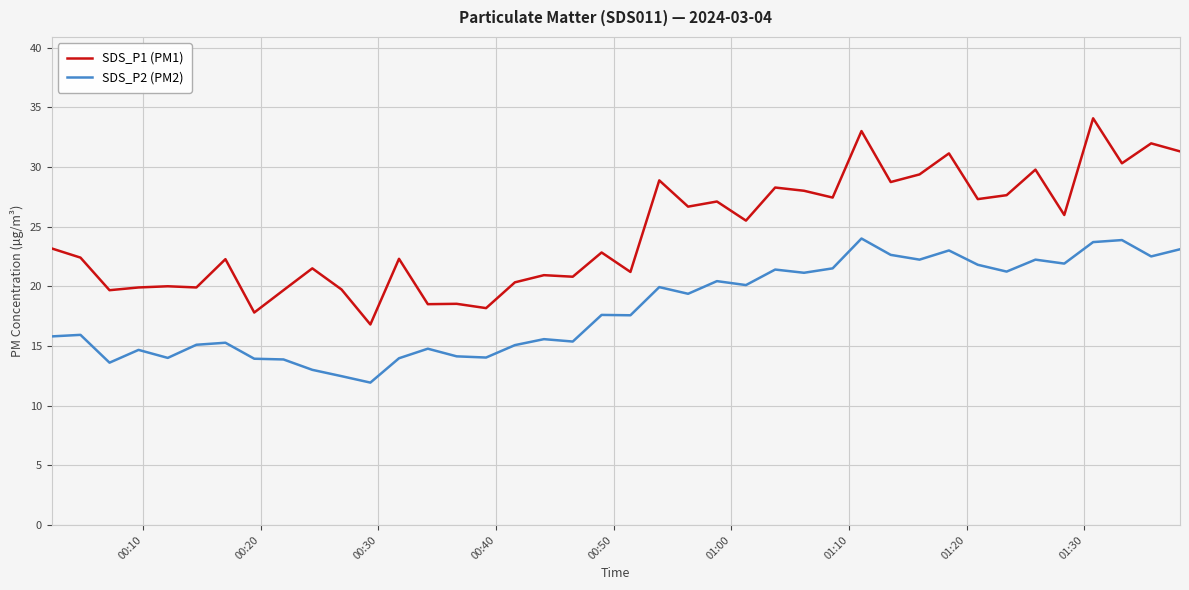

Which series has the largest total across all categories?

SDS_P1 (PM1)